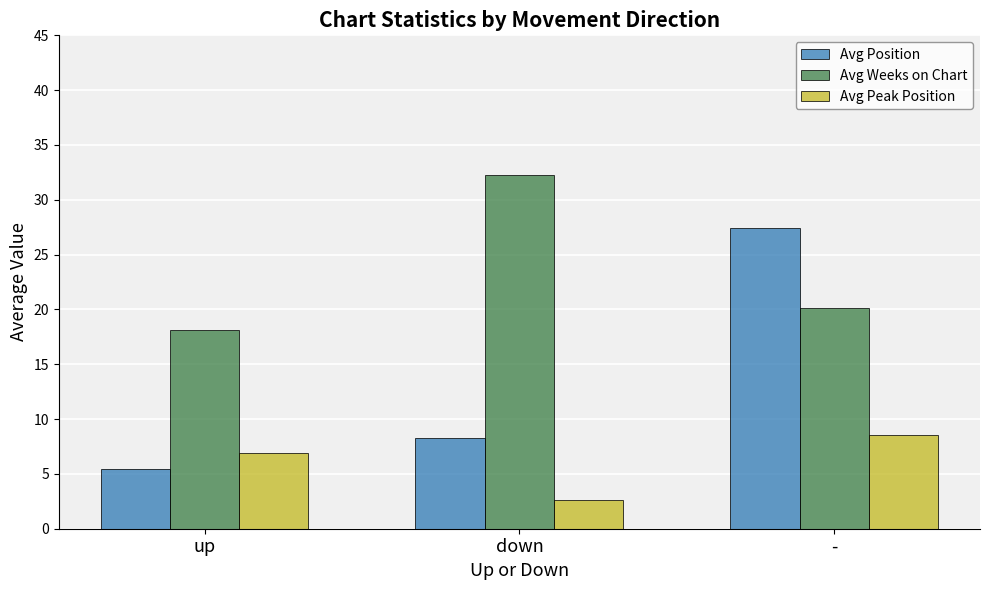

Between up and -, which series saw the biggest shift?

Avg Position